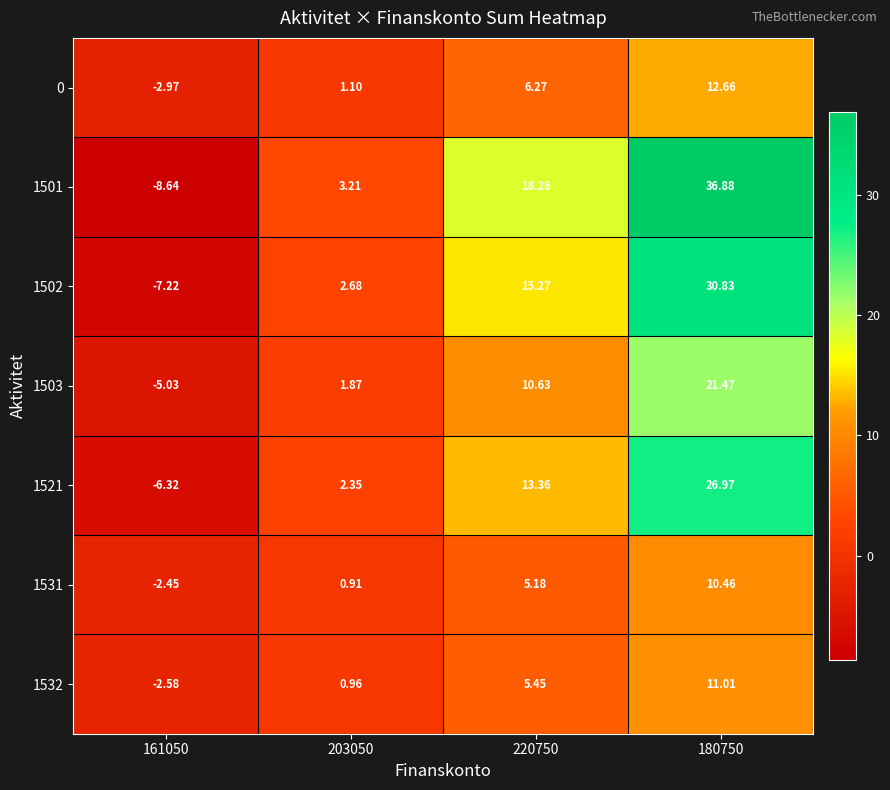

Is the value of 1503 at 161050 greater than the value of 1501 at 203050?

No